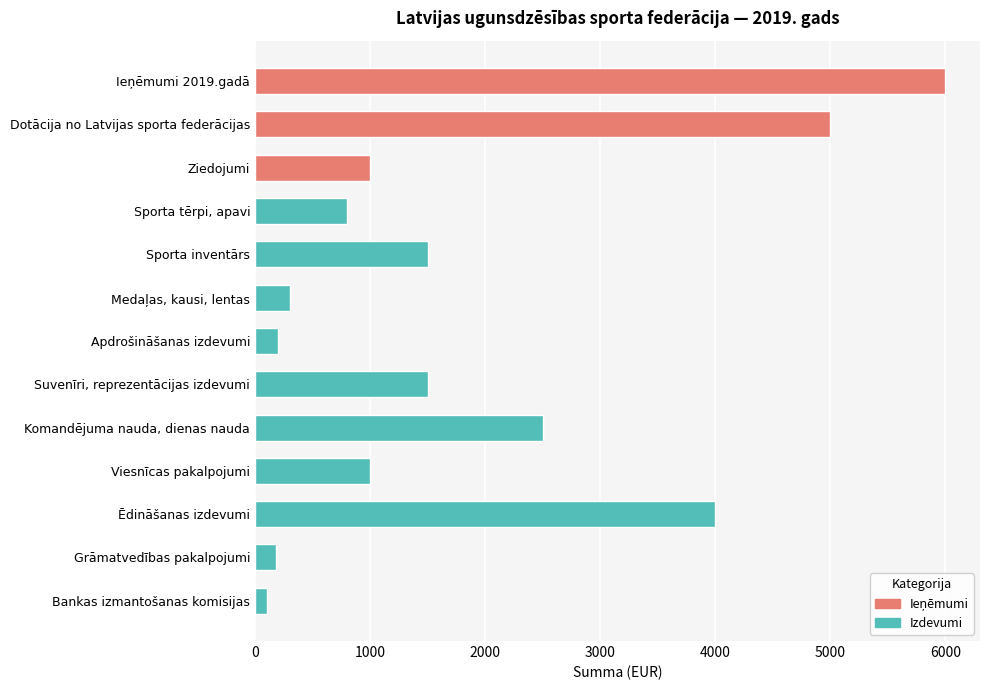

What is the change in value from Dotācija no Latvijas sporta federācijas to Grāmatvedības pakalpojumi?

-4820